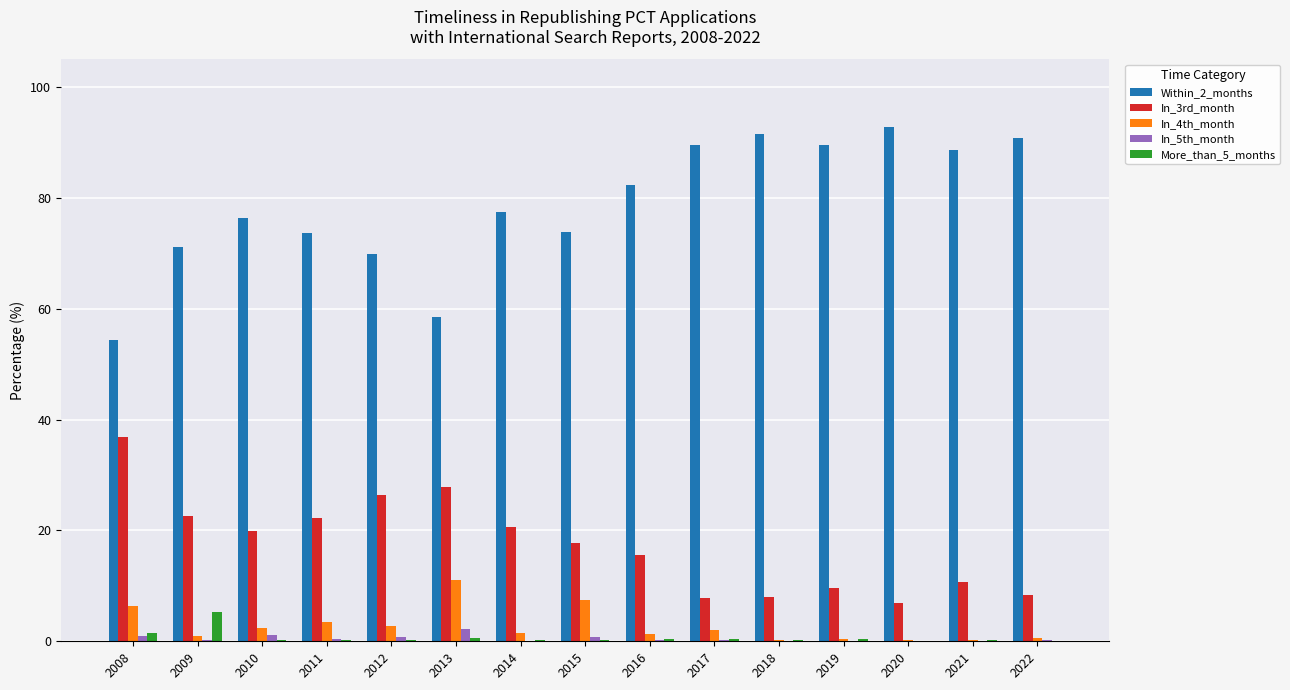

True or false: Within_2_months has a value of 48.7 at 2011.

False